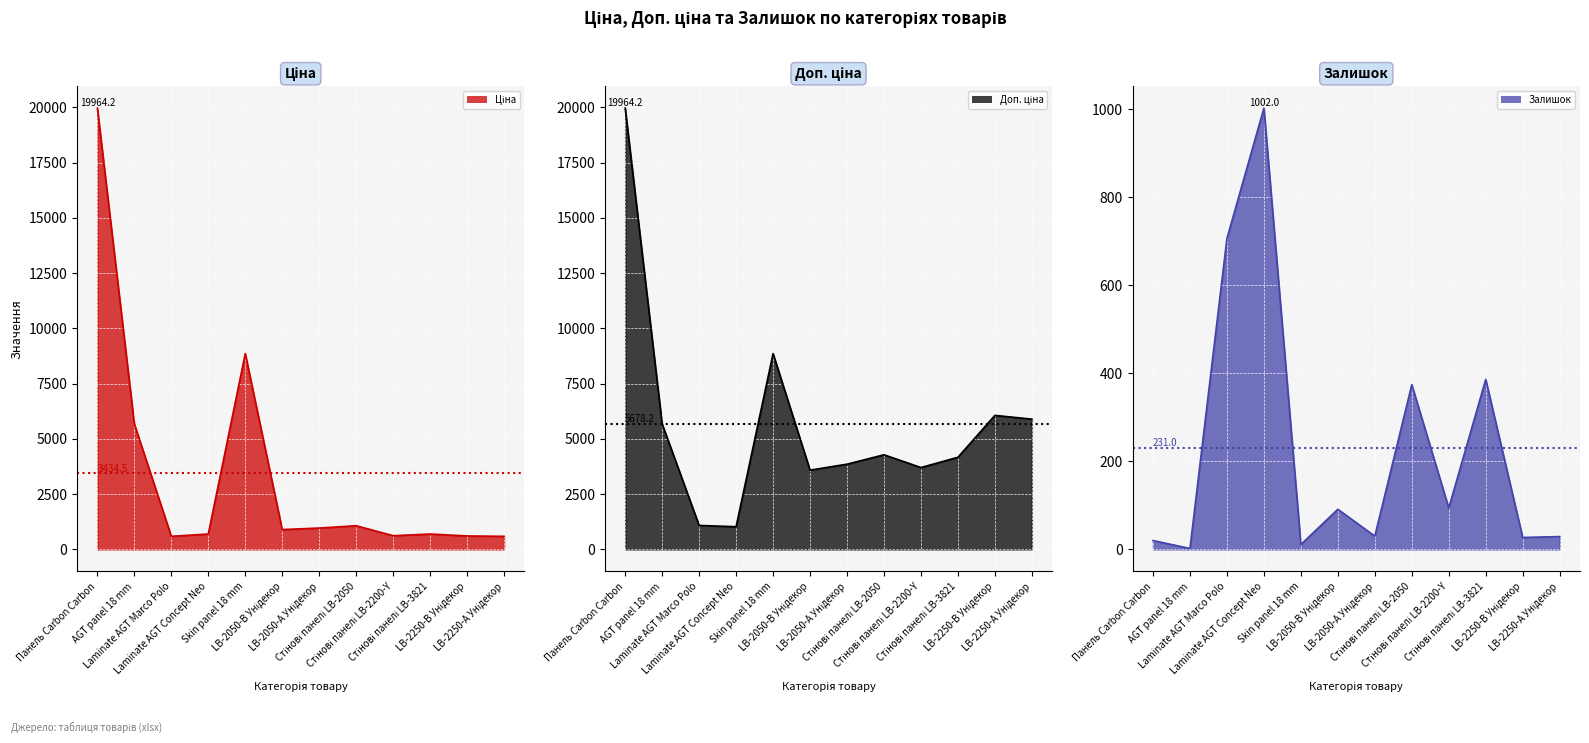

What is the label of the 1st point from the right?

LB-2250-А Унідекор